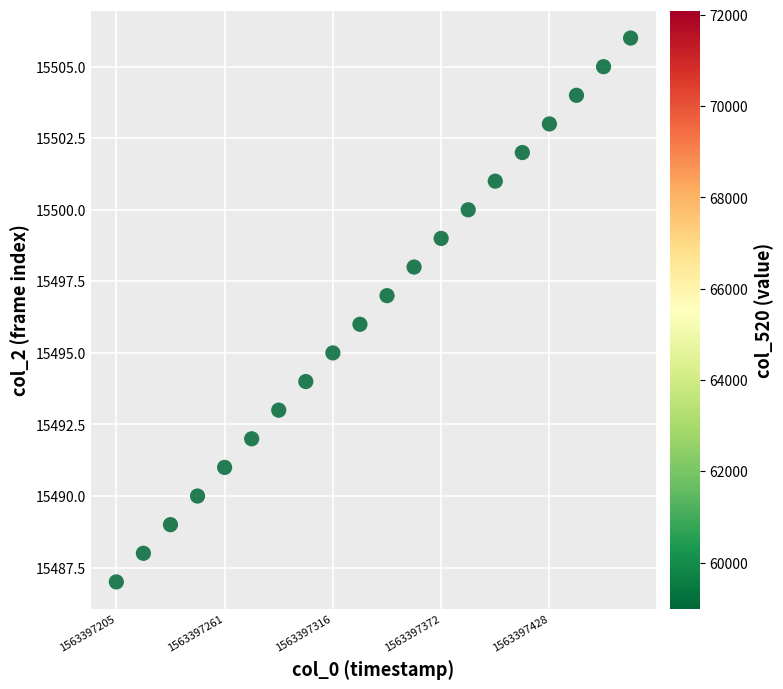

What is the range of Y values (max minus min)?

19